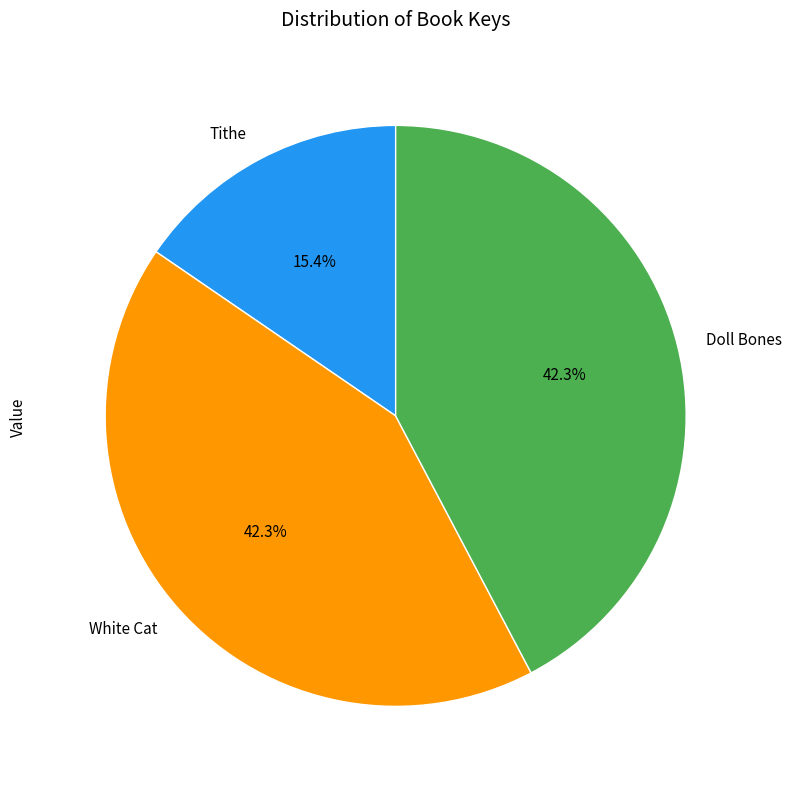

Count the number of slices in the pie.

3